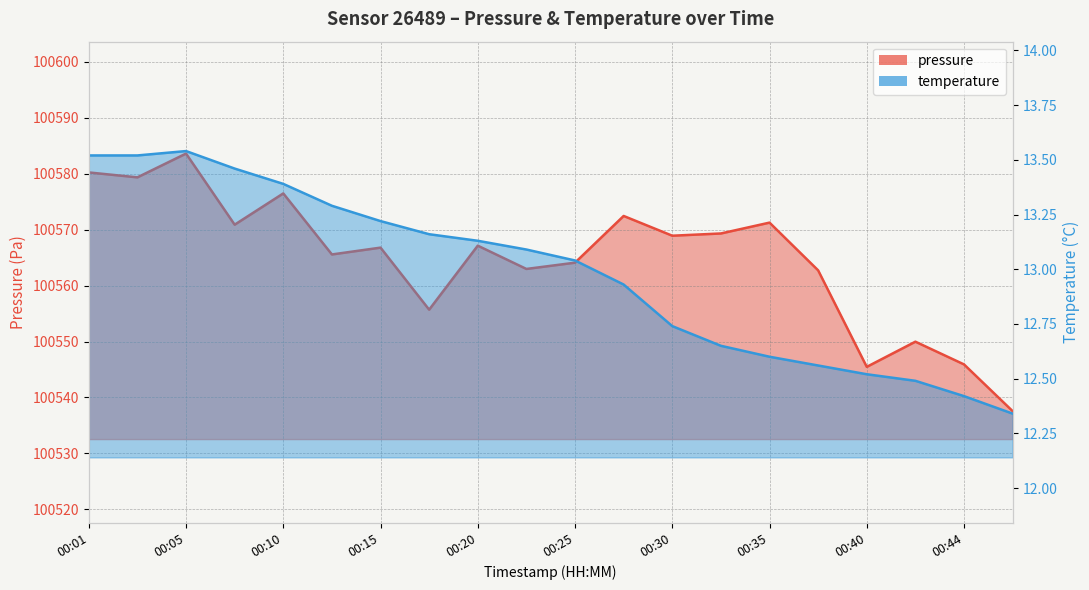

Reading left to right, what are all the values shown in this chart?

pressure: 00:01=100580.2	00:03=100579.3	00:05=100583.6	00:08=100570.9	00:10=100576.5	00:13=100565.6	00:15=100566.8	00:18=100555.7	00:20=100567.1	00:22=100563.0	00:25=100564.1	00:27=100572.4	00:30=100568.9	00:32=100569.3	00:35=100571.2	00:37=100562.7	00:40=100545.5	00:42=100550.0	00:44=100545.9	00:47=100537.6
temperature: 00:01=13.5	00:03=13.5	00:05=13.5	00:08=13.5	00:10=13.4	00:13=13.3	00:15=13.2	00:18=13.2	00:20=13.1	00:22=13.1	00:25=13.0	00:27=12.9	00:30=12.7	00:32=12.7	00:35=12.6	00:37=12.6	00:40=12.5	00:42=12.5	00:44=12.4	00:47=12.3